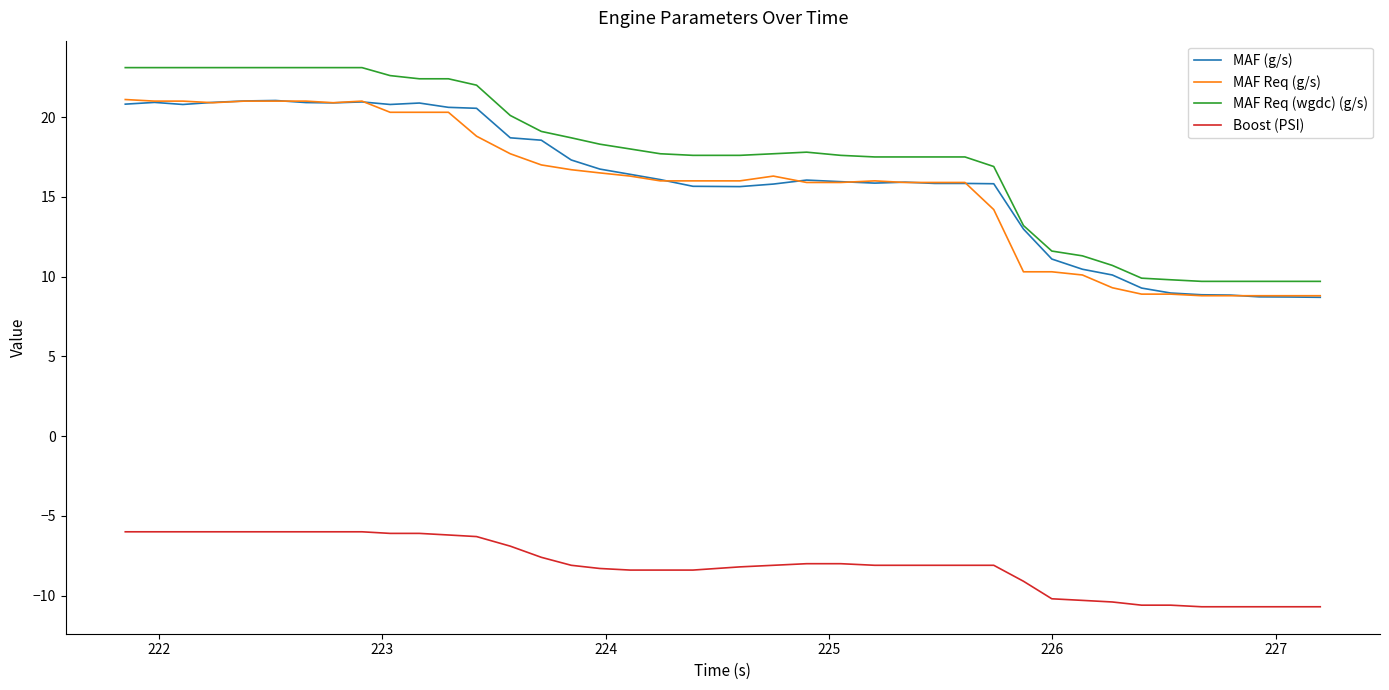

Is this an area chart (filled region under the line)?

No